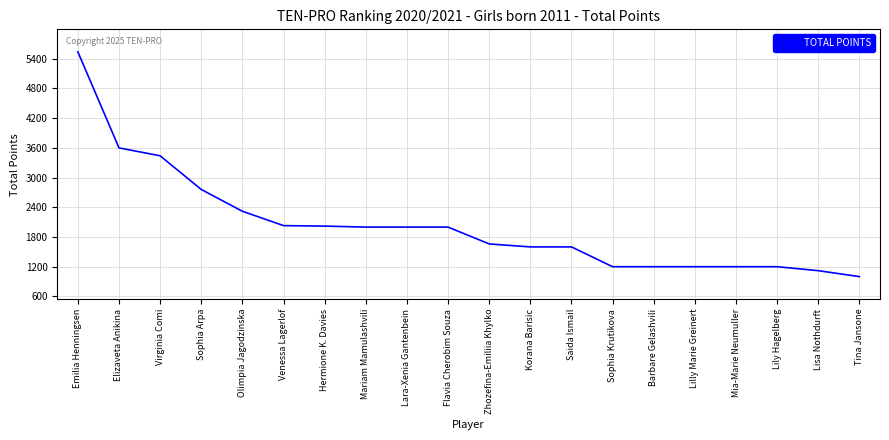

Which label corresponds to the largest value in the chart?

Emilia Henningsen